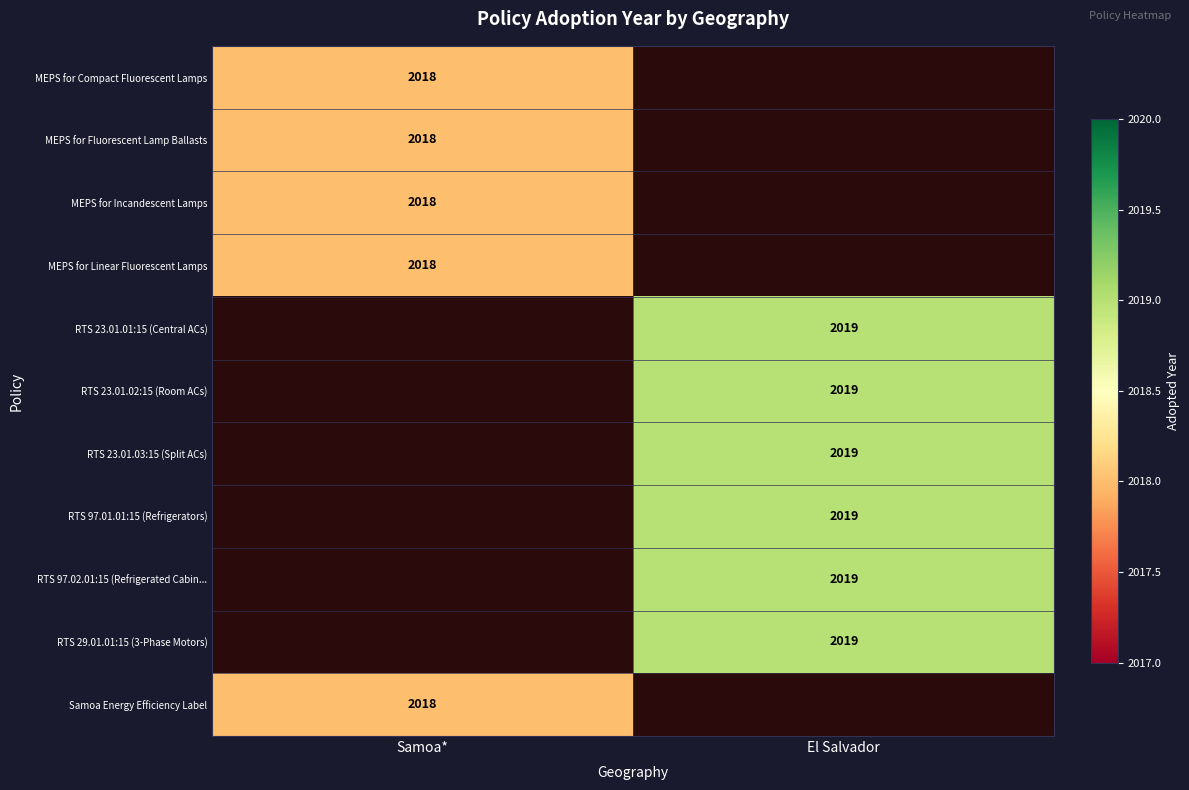

Is it true that MEPS for Compact Fluorescent Lamps equals 2657 at Samoa*?

False